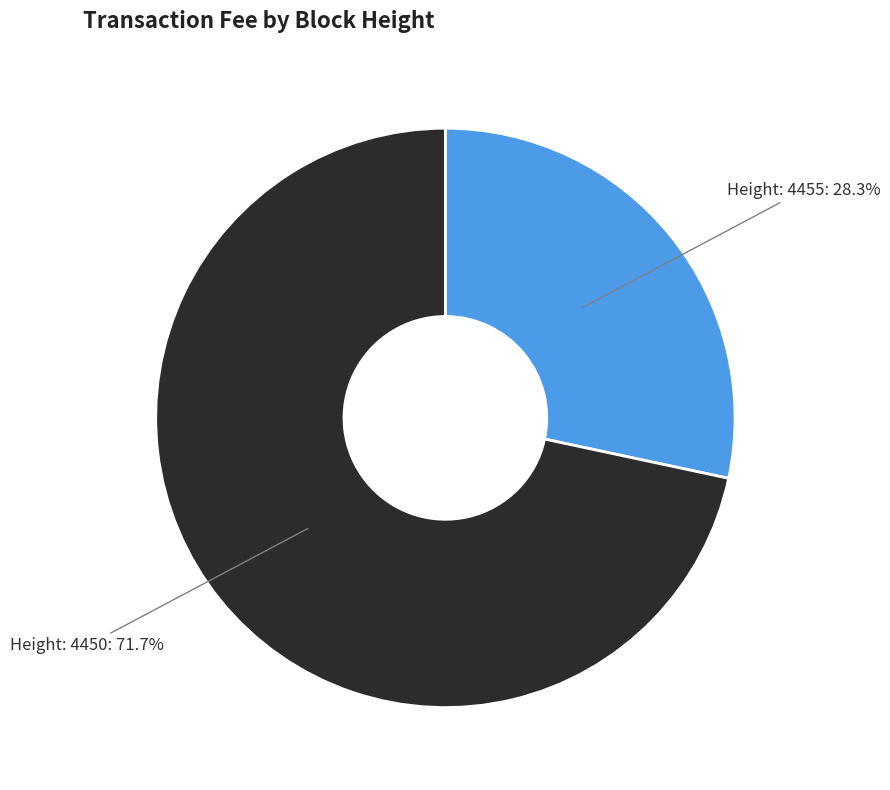

Count the number of slices in the pie.

2